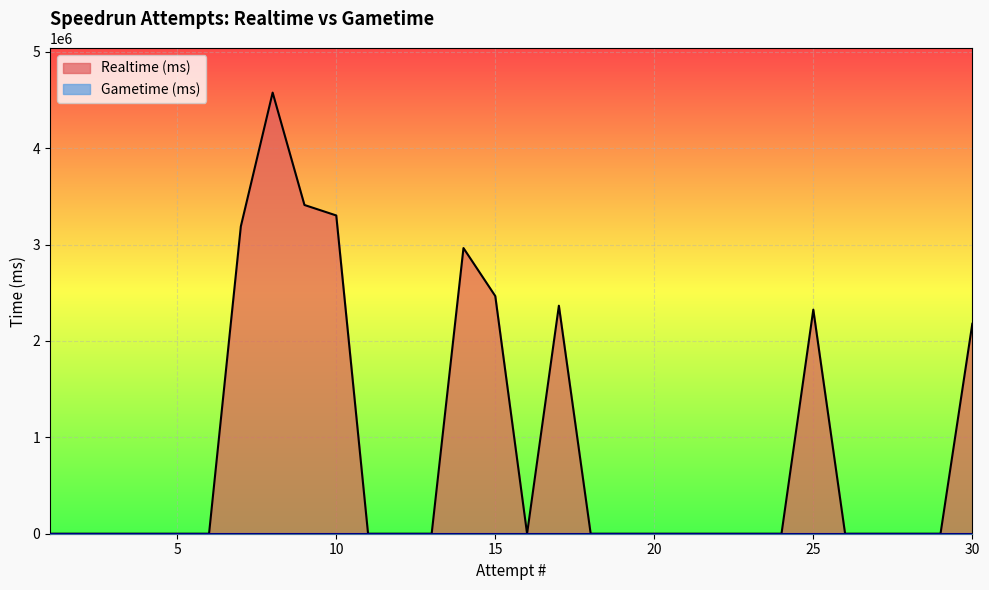

Between 28 and 5, which series saw the biggest shift?

Realtime (ms)